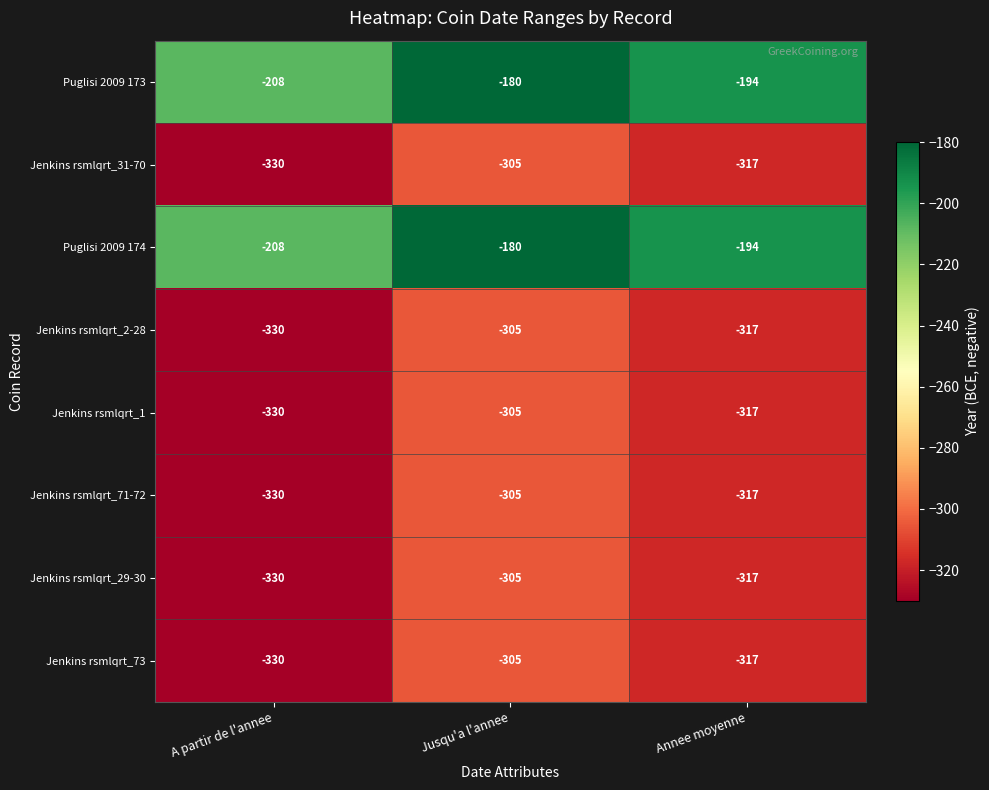

True or false: Jenkins rsmlqrt_73 has a value of -305 at Jusqu'a l'annee.

True